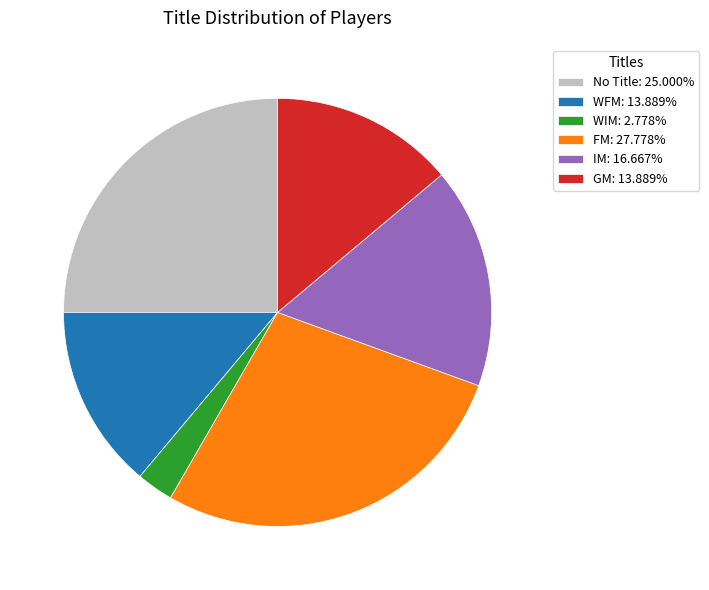

How many segments does this pie chart have?

6